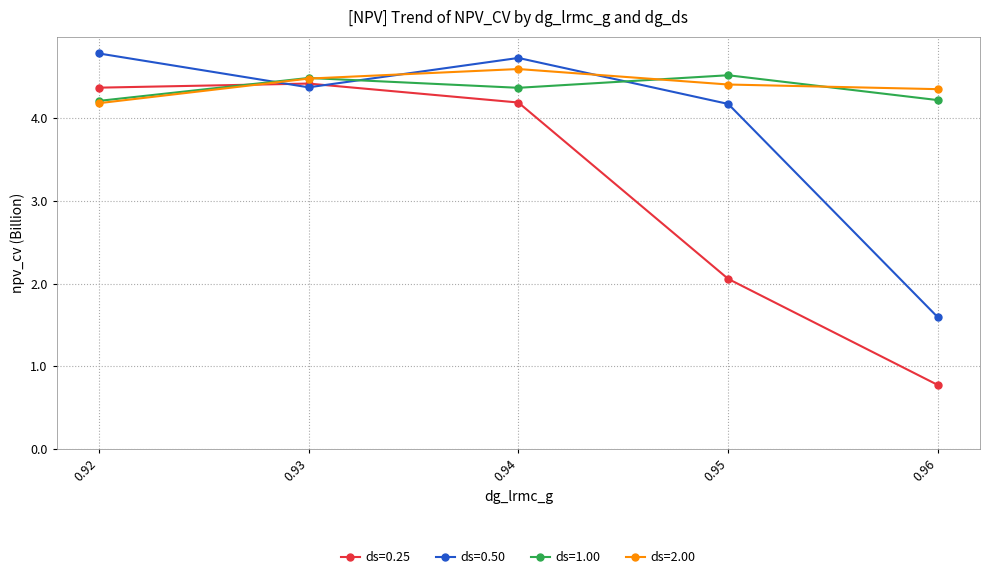

How many categories are shown in the chart?

5